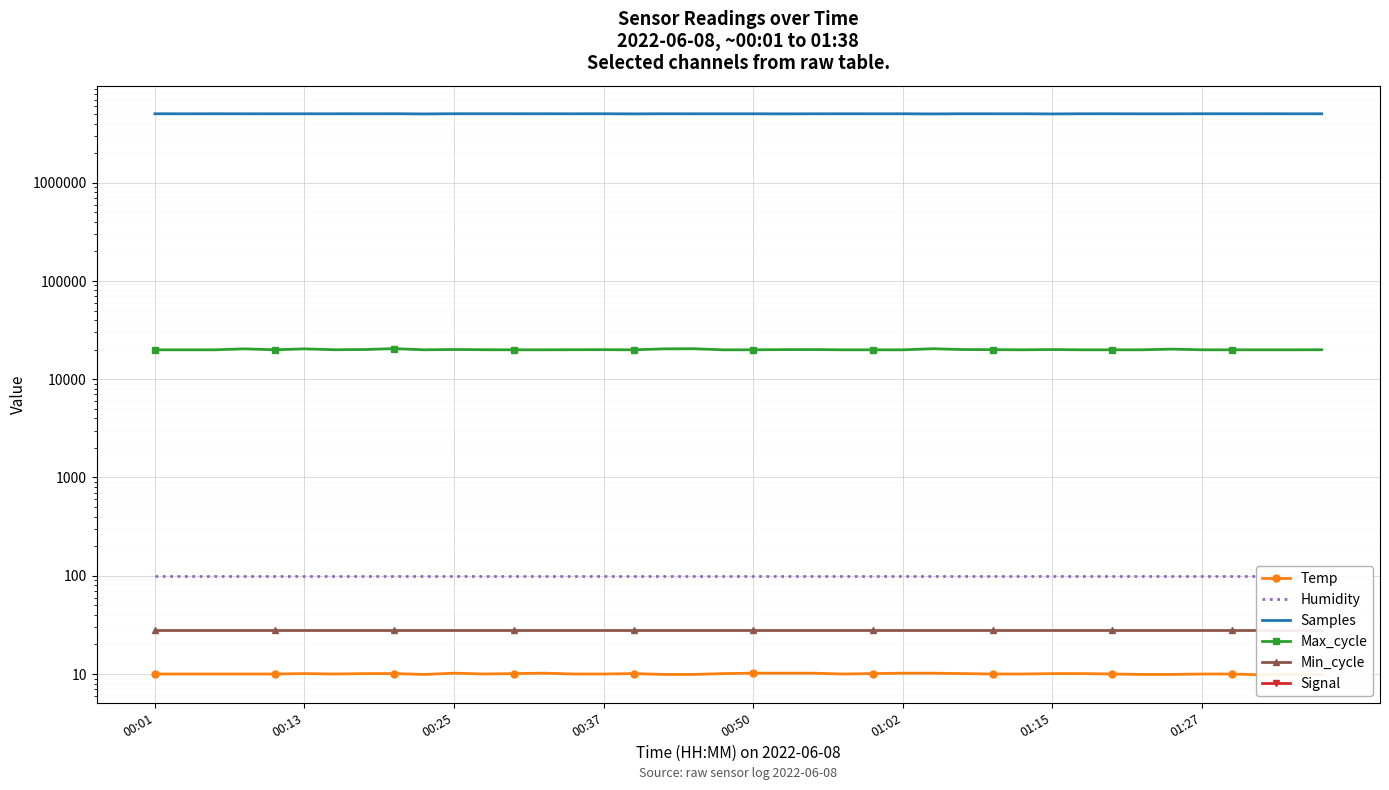

Read the Samples value at 19.

5026794.0